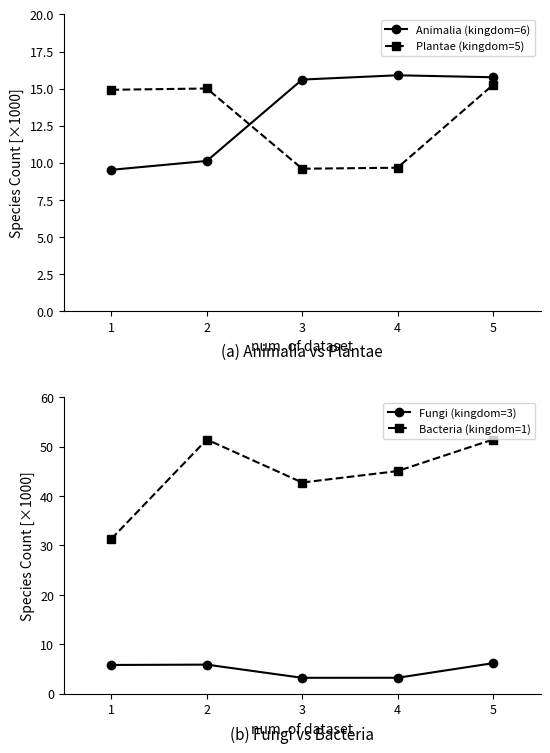

How many distinct data groups are displayed?

4